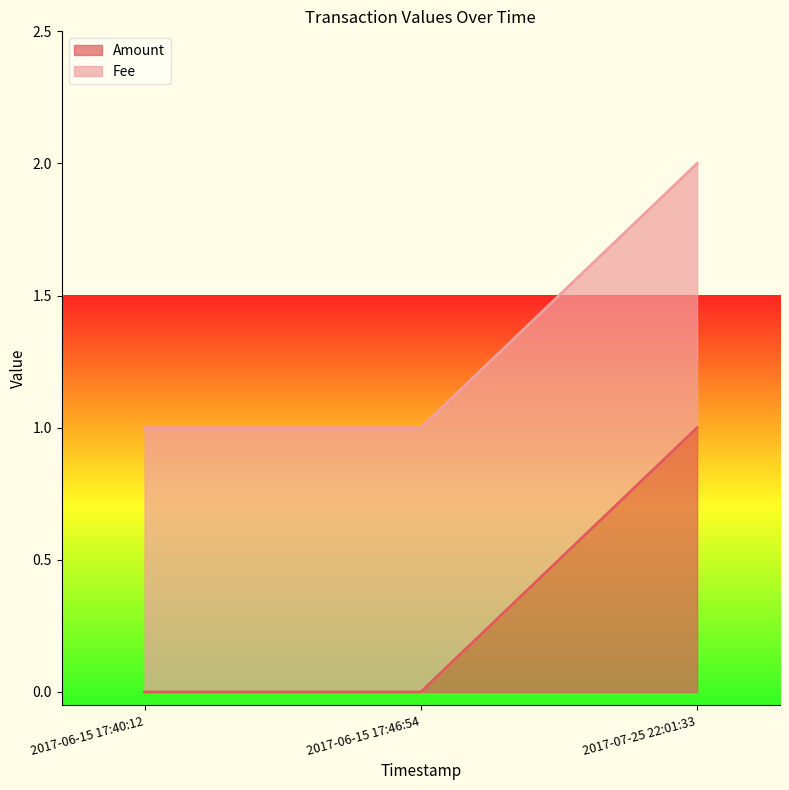

Does the chart display data point markers on the line(s)?

No